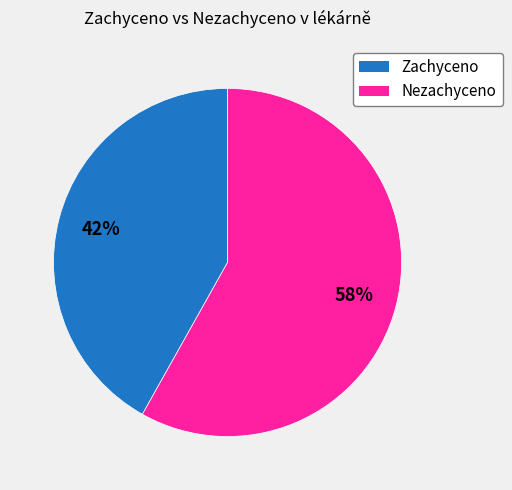

Is there a majority slice in this chart?

Yes